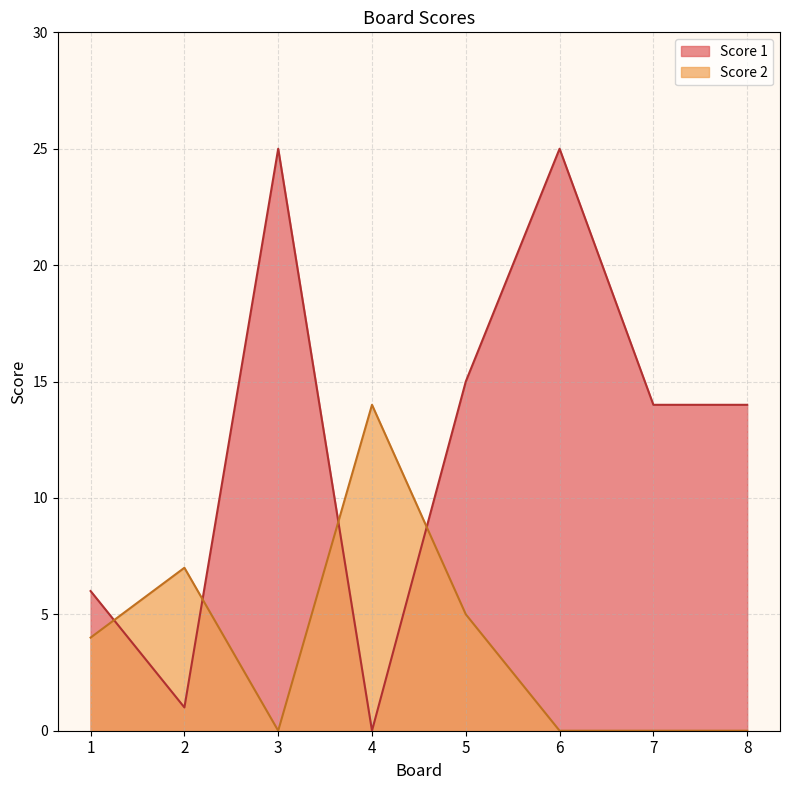

The Score 1 series shows 10 at 1. True or false?

False